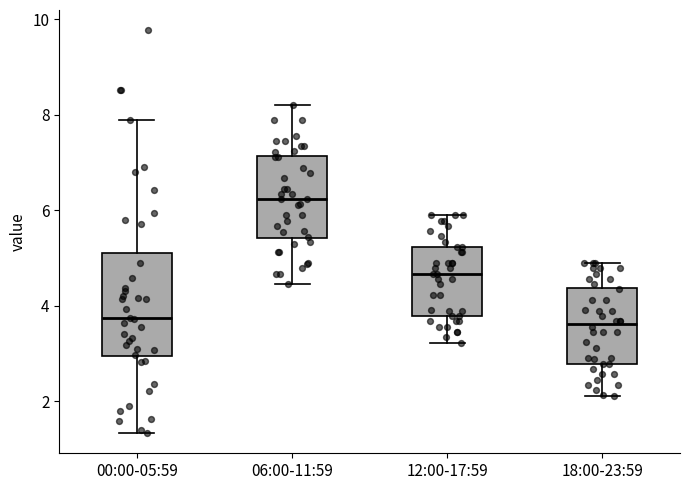

Reading left to right, transcribe this box plot: for each box, give where its median line is, the range the box spans, and where its two whiskers end, as read against the y-axis. The values are not printed on the chart, so give them approximately, as read against the axis.

00:00-05:59: median 3.8, box 3.0 to 5.2, whiskers 1.4 to 7.8
06:00-11:59: median 6.2, box 5.4 to 7.2, whiskers 4.4 to 8.2
12:00-17:59: median 4.6, box 3.8 to 5.2, whiskers 3.2 to 6.0
18:00-23:59: median 3.6, box 2.8 to 4.4, whiskers 2.2 to 5.0